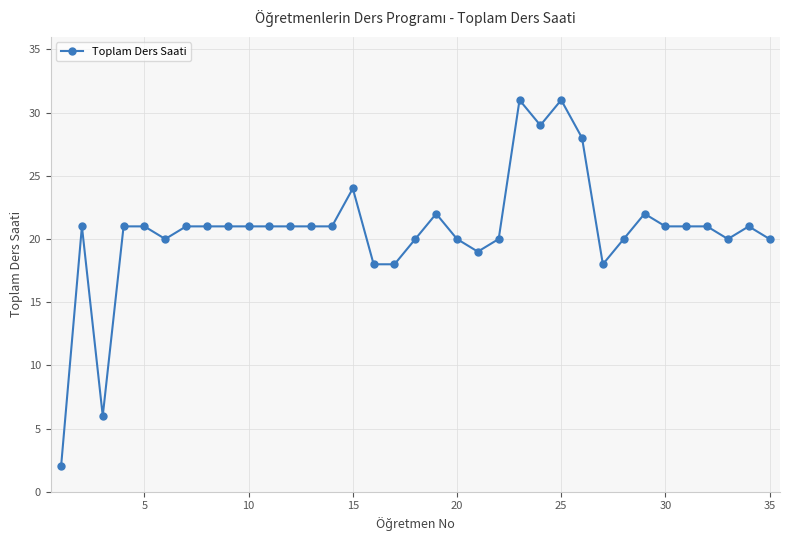

What is the value of the 5th point from the left?

21